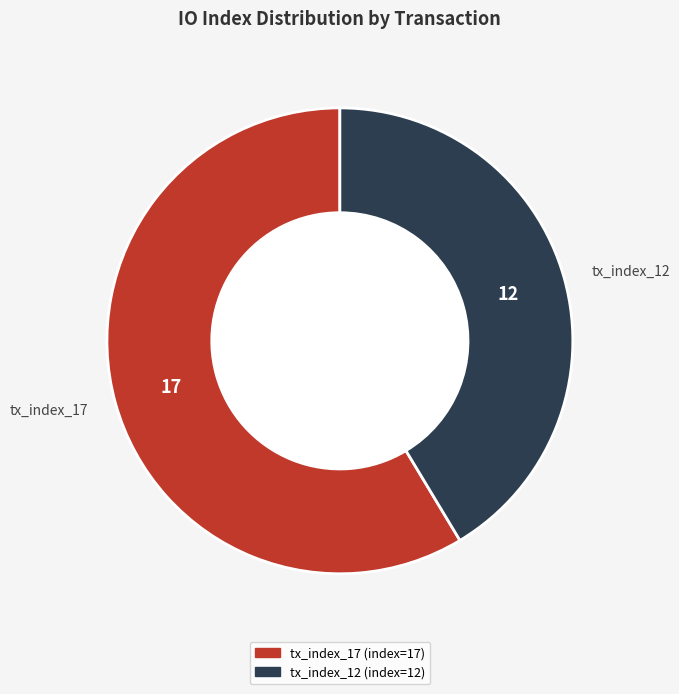

Rank the categories by value from lowest to highest.

tx_index_12, tx_index_17